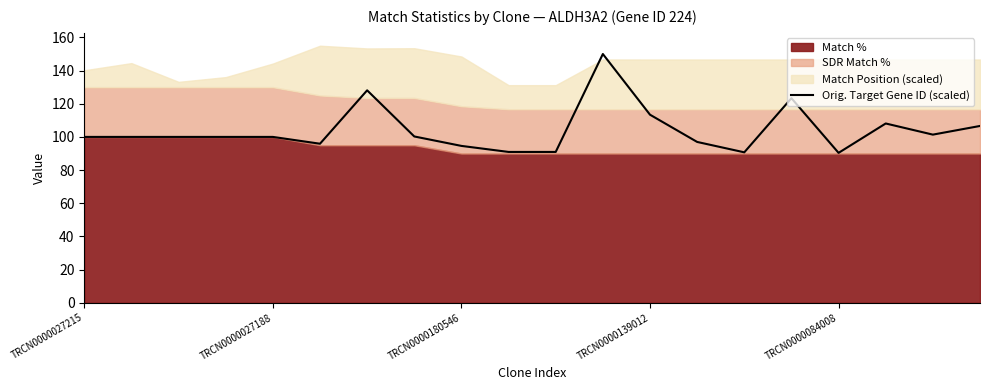

Where is the first local maximum?

6